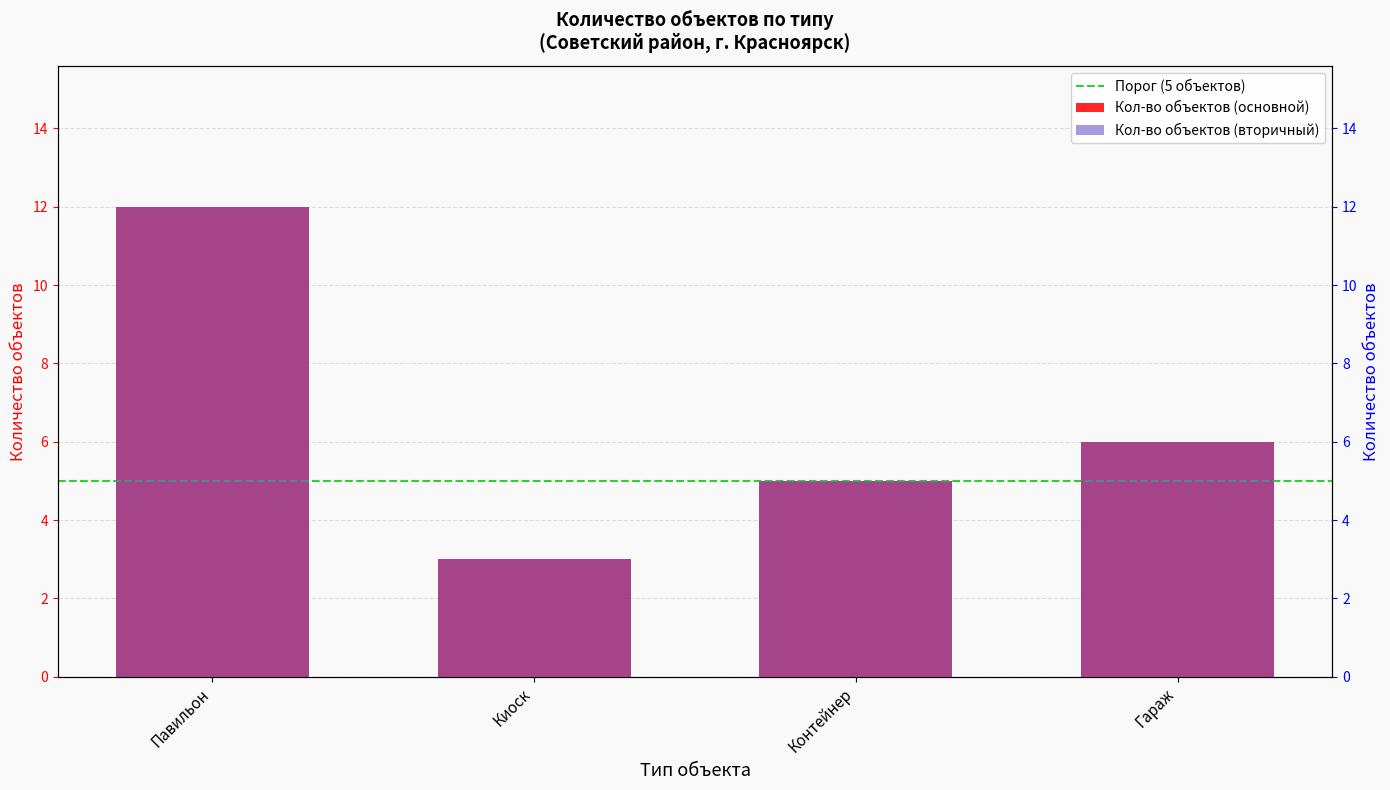

What is the lowest value of the Avg. Chromatic Numbers series?

3